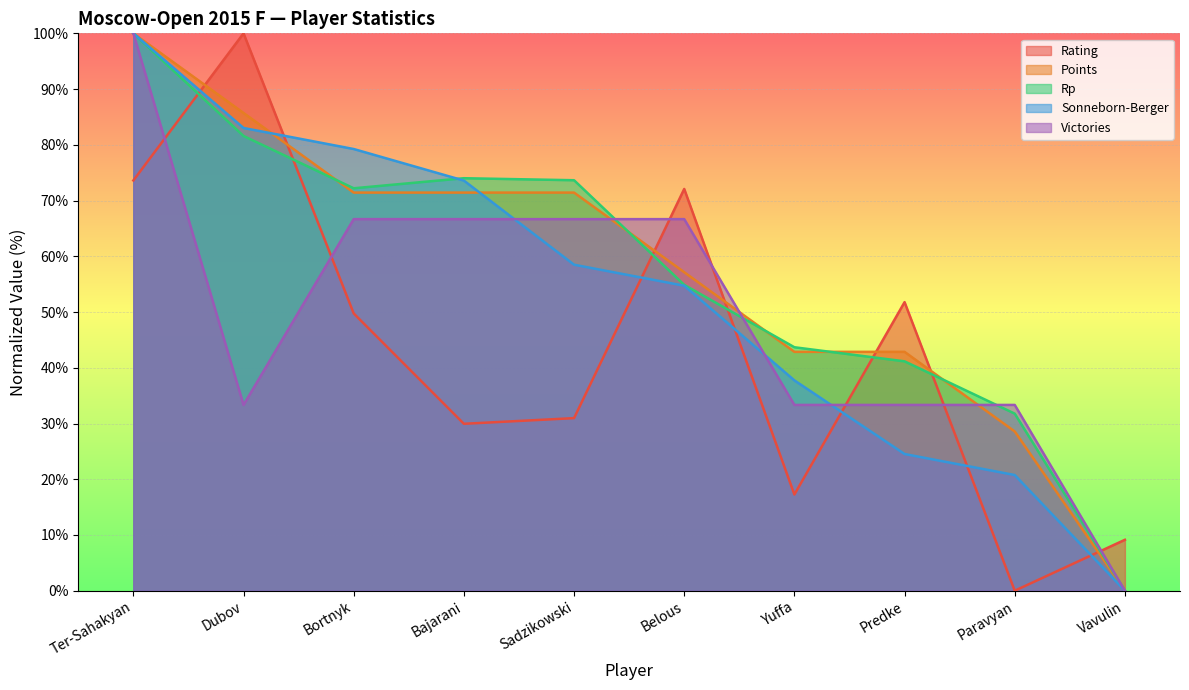

Rank the series at Sadzikowski from lowest to highest value.

Rating, Sonneborn-Berger, Victories, Points, Rp